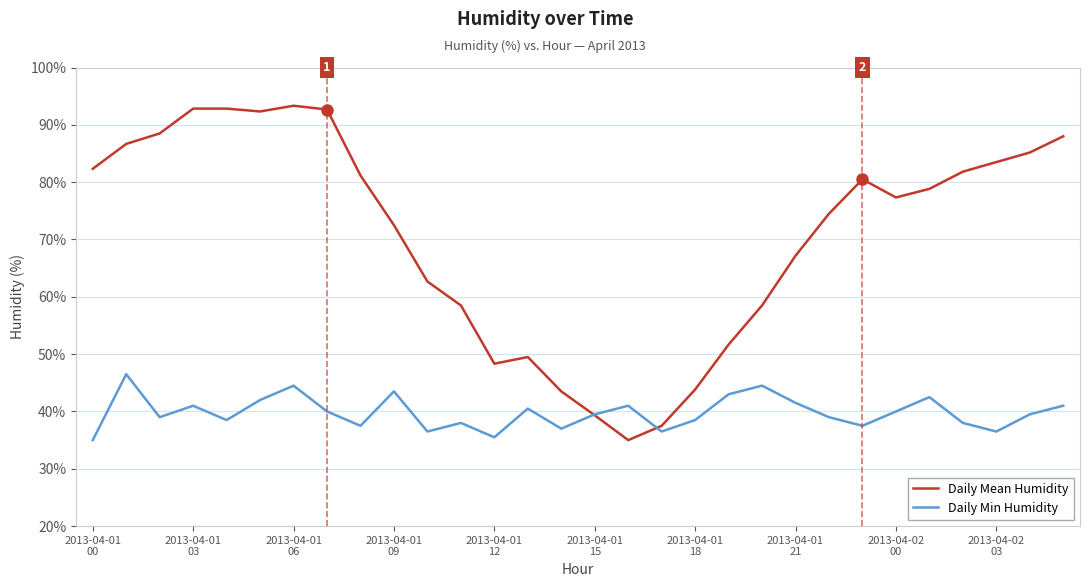

What is the minimum value shown in the chart?

35.0